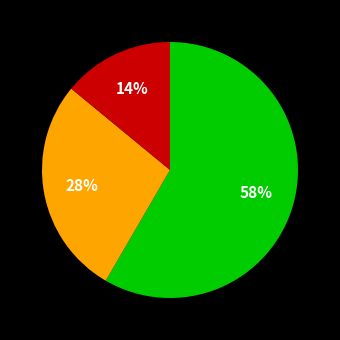

To the nearest percent, what is the average slice percentage?

33%